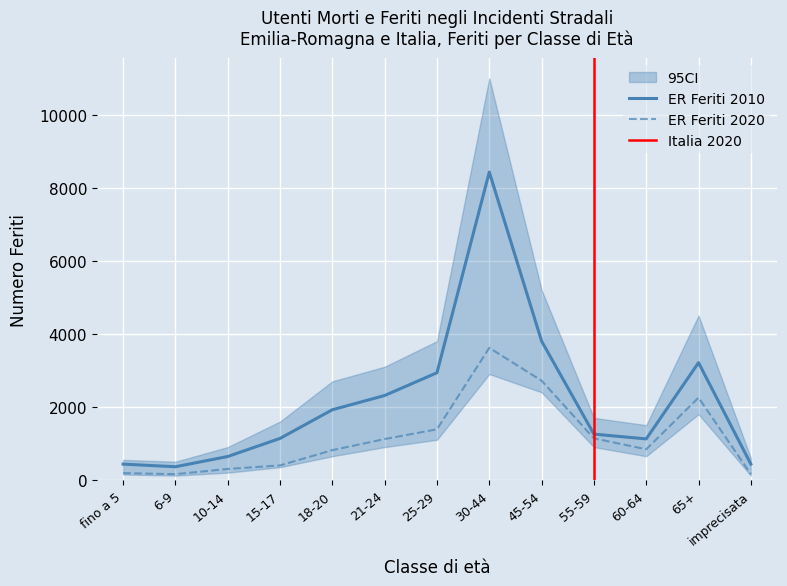

Rank the series by their average value, from highest to lowest.

ER Feriti 2010, ER Feriti 2020